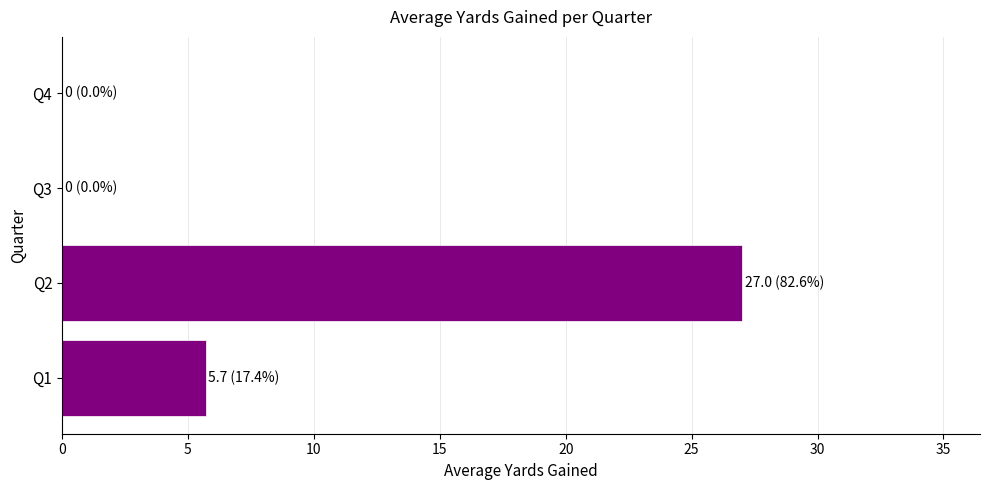

Which has a higher value, Q2 or Q1?

Q2